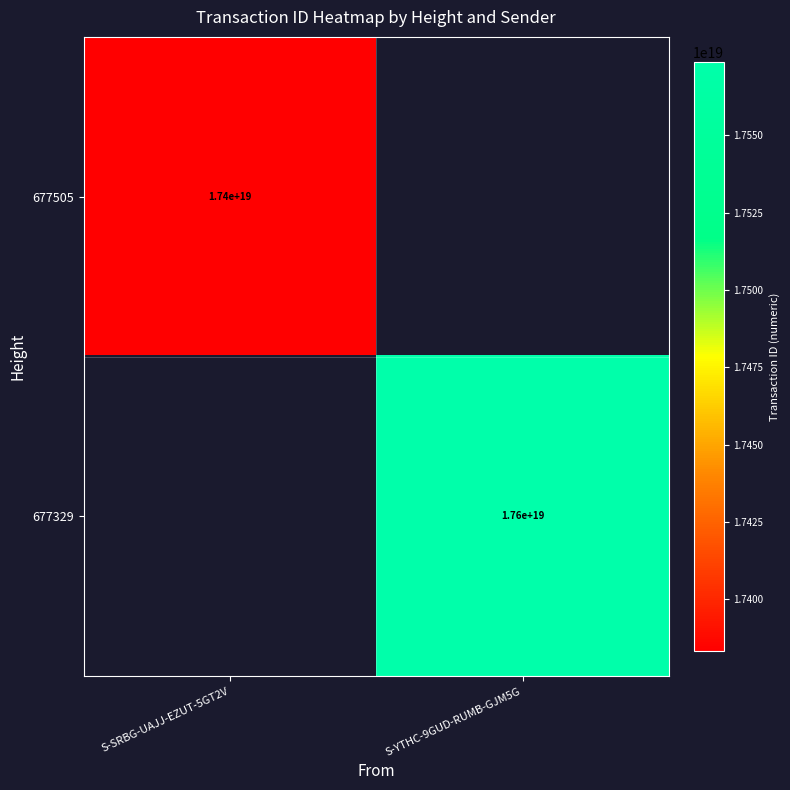

How many series are shown in this chart?

2